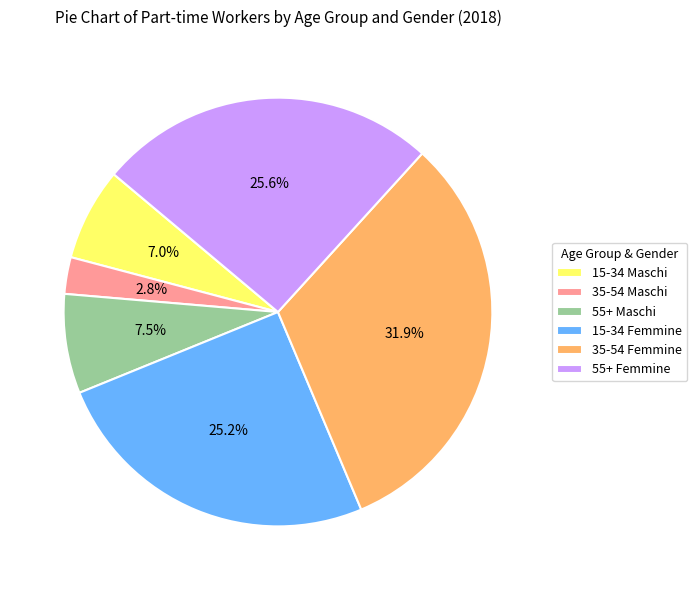

How many slices are in this pie chart?

6